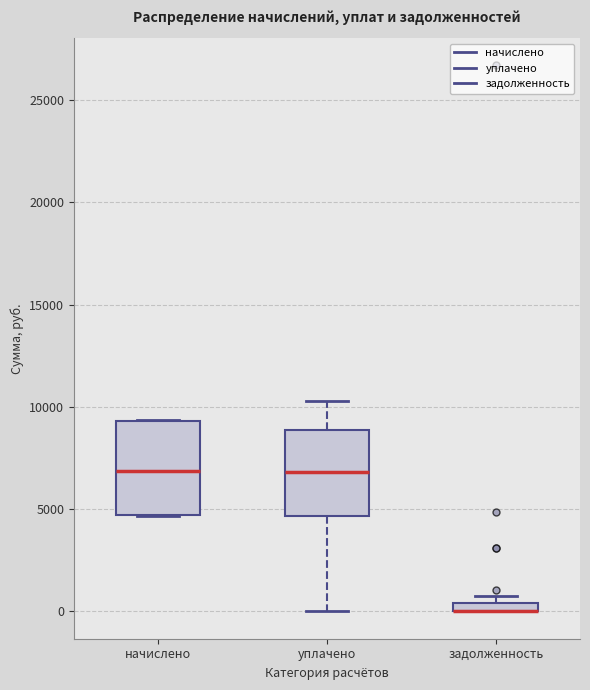

Where does the median line of the box for уплачено sit on the y-axis? The values are not printed on the chart, so give them approximately, as read against the axis.

7000